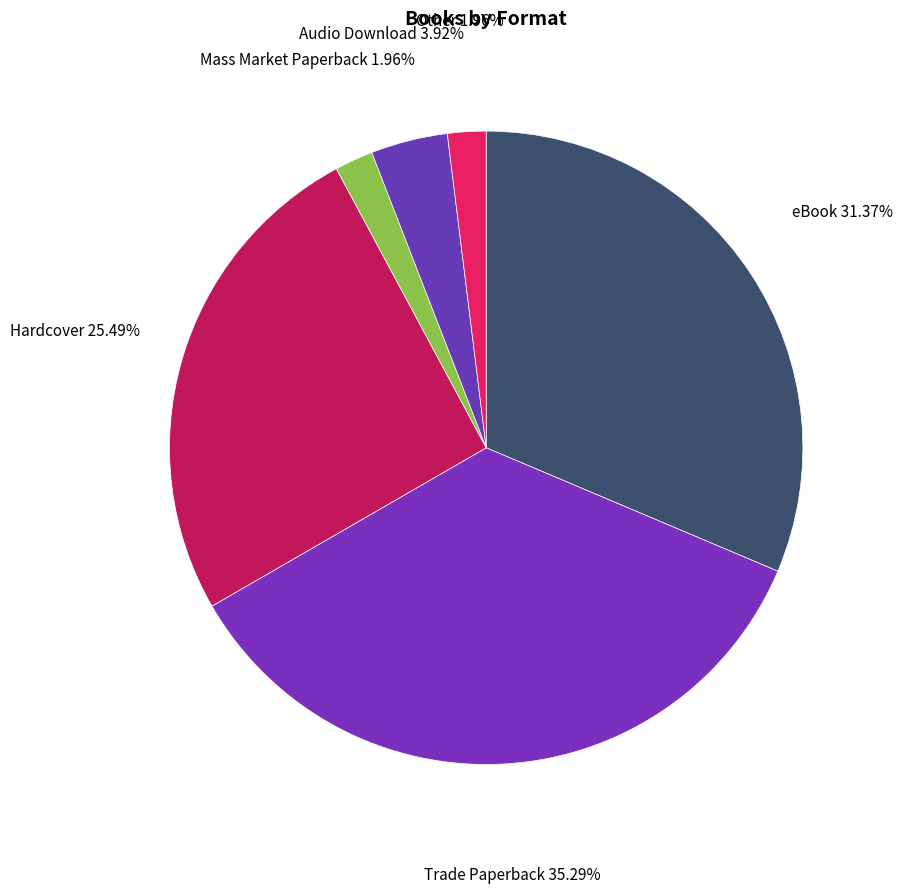

Which category has the biggest portion of the pie?

Trade Paperback